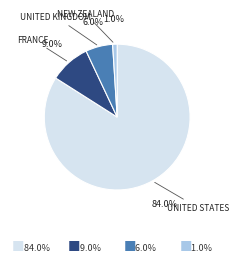

Is there any slice that represents more than half of the pie?

Yes